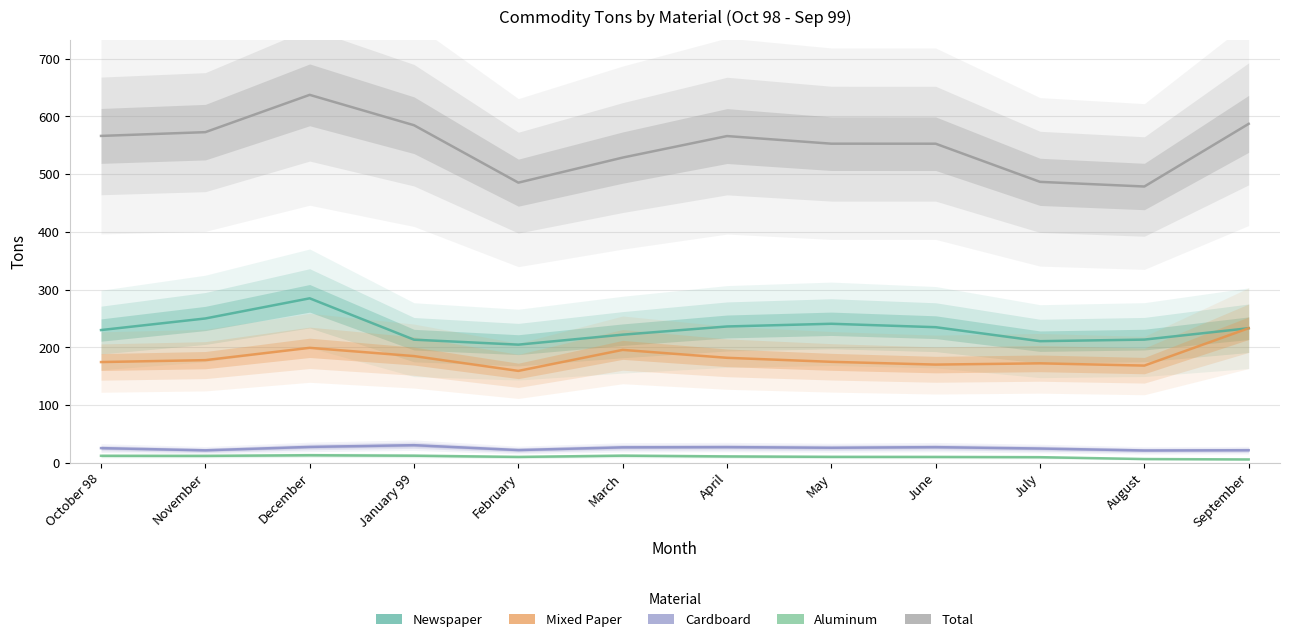

The Total series shows 279.6 at June. True or false?

False